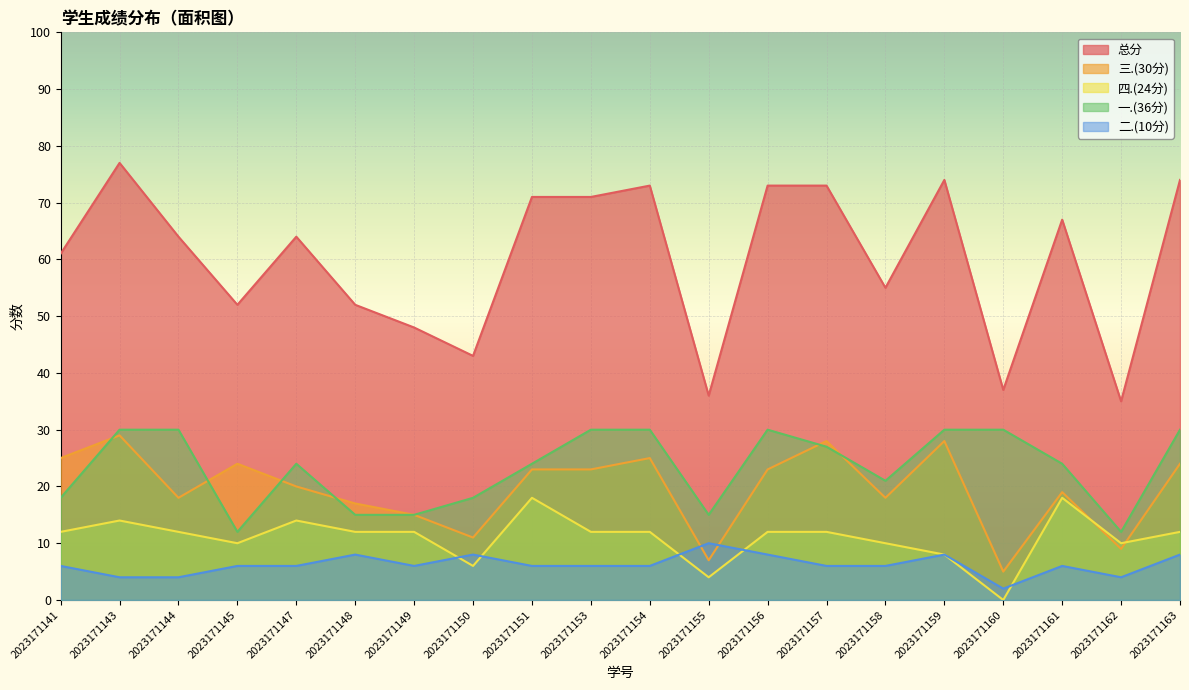

Reading right to left, extract all data points from this chart.

总分: 2023171163=74	2023171162=35	2023171161=67	2023171160=37	2023171159=74	2023171158=55	2023171157=73	2023171156=73	2023171155=36	2023171154=73	2023171153=71	2023171151=71	2023171150=43	2023171149=48	2023171148=52	2023171147=64	2023171145=52	2023171144=64	2023171143=77	2023171141=61
三.(30分): 2023171163=24	2023171162=9	2023171161=19	2023171160=5	2023171159=28	2023171158=18	2023171157=28	2023171156=23	2023171155=7	2023171154=25	2023171153=23	2023171151=23	2023171150=11	2023171149=15	2023171148=17	2023171147=20	2023171145=24	2023171144=18	2023171143=29	2023171141=25
四.(24分): 2023171163=12	2023171162=10	2023171161=18	2023171160=0	2023171159=8	2023171158=10	2023171157=12	2023171156=12	2023171155=4	2023171154=12	2023171153=12	2023171151=18	2023171150=6	2023171149=12	2023171148=12	2023171147=14	2023171145=10	2023171144=12	2023171143=14	2023171141=12
一.(36分): 2023171163=30	2023171162=12	2023171161=24	2023171160=30	2023171159=30	2023171158=21	2023171157=27	2023171156=30	2023171155=15	2023171154=30	2023171153=30	2023171151=24	2023171150=18	2023171149=15	2023171148=15	2023171147=24	2023171145=12	2023171144=30	2023171143=30	2023171141=18
二.(10分): 2023171163=8	2023171162=4	2023171161=6	2023171160=2	2023171159=8	2023171158=6	2023171157=6	2023171156=8	2023171155=10	2023171154=6	2023171153=6	2023171151=6	2023171150=8	2023171149=6	2023171148=8	2023171147=6	2023171145=6	2023171144=4	2023171143=4	2023171141=6